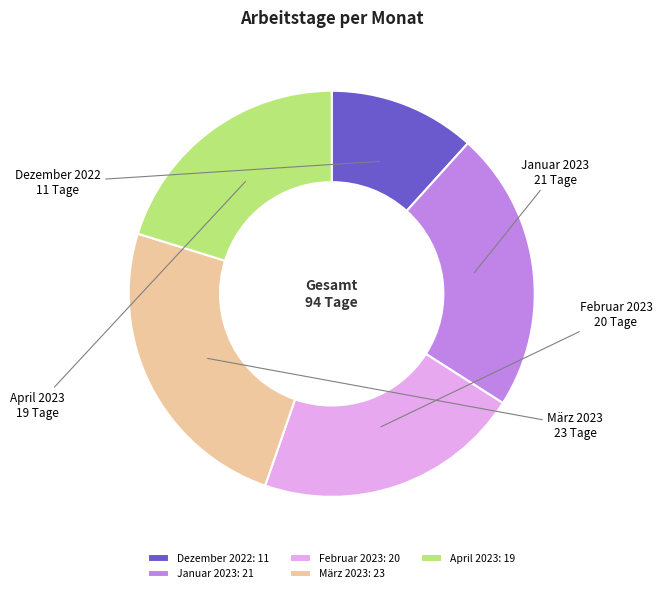

What is the ratio of the value at Februar 2023: 20 to the value at Januar 2023: 21?

1.0